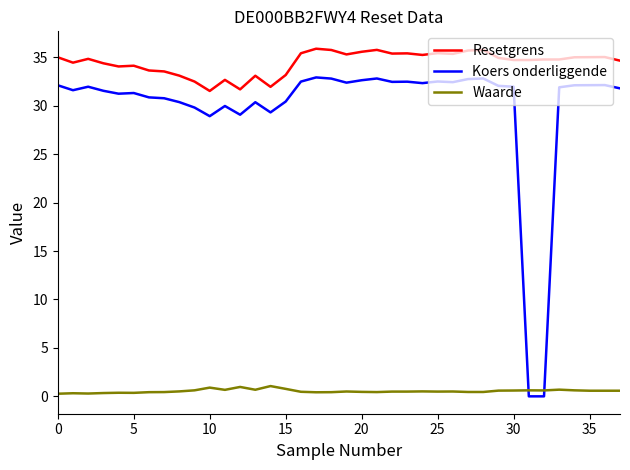

Which series has the largest total across all categories?

Resetgrens